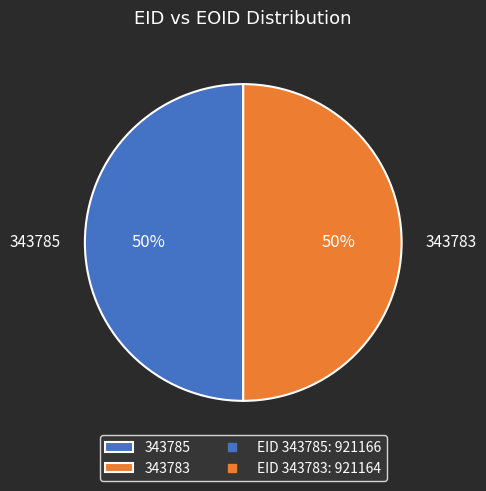

True or false: 343785 accounts for 50% of the total.

True